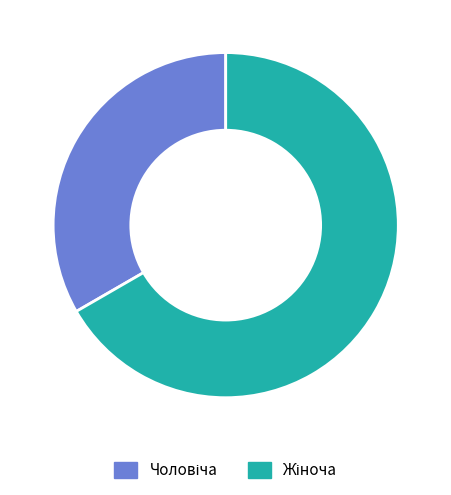

Is there any slice that represents more than half of the pie?

Yes